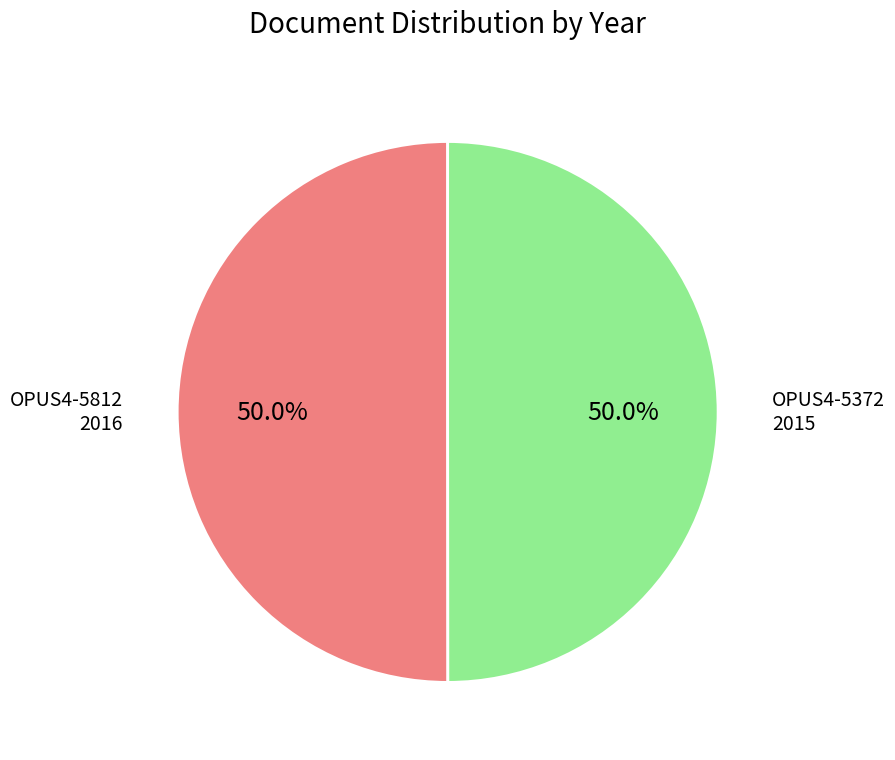

What is the ratio of the value at OPUS4-5812 to the value at OPUS4-5372?

1.0